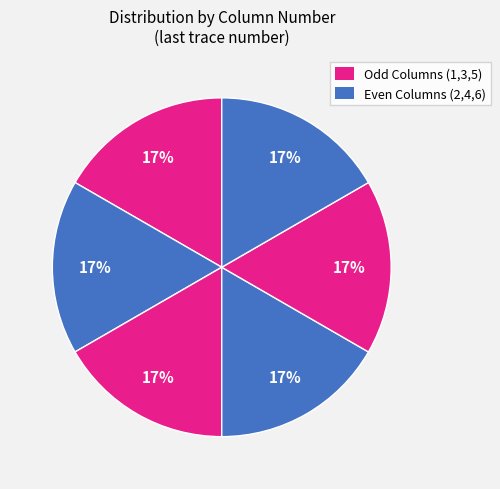

To the nearest percent, what is the average slice percentage?

17%